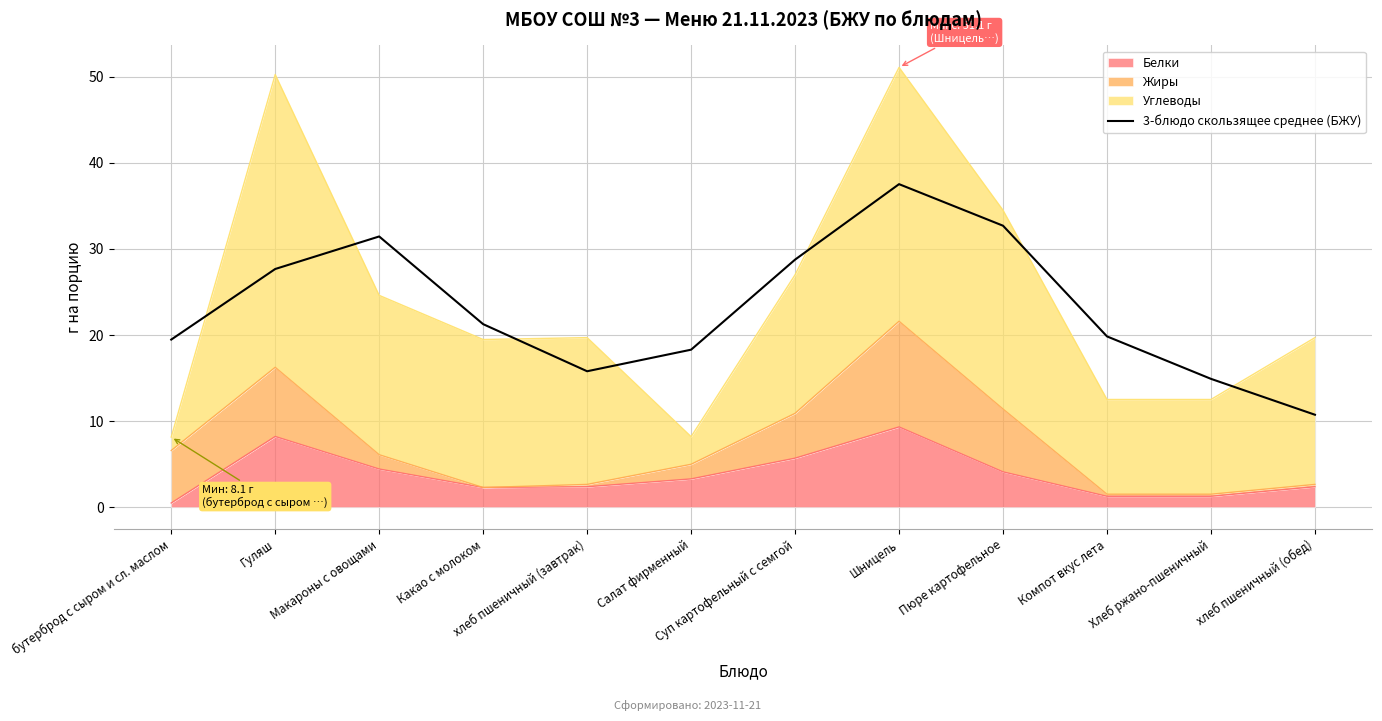

How many values are below 21?

6